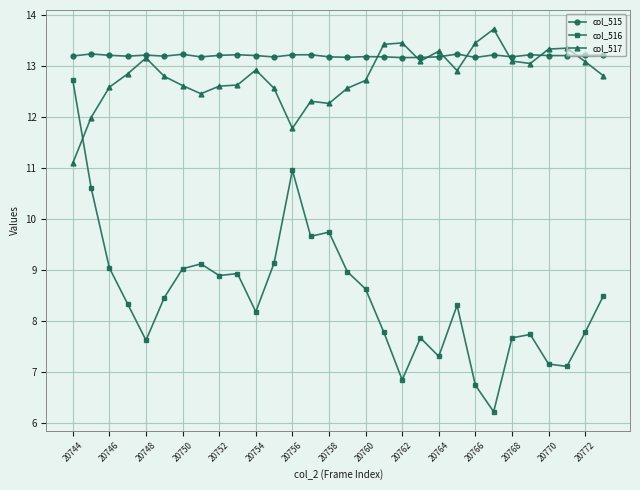

How many col_515 values are between 13 and 14?

30